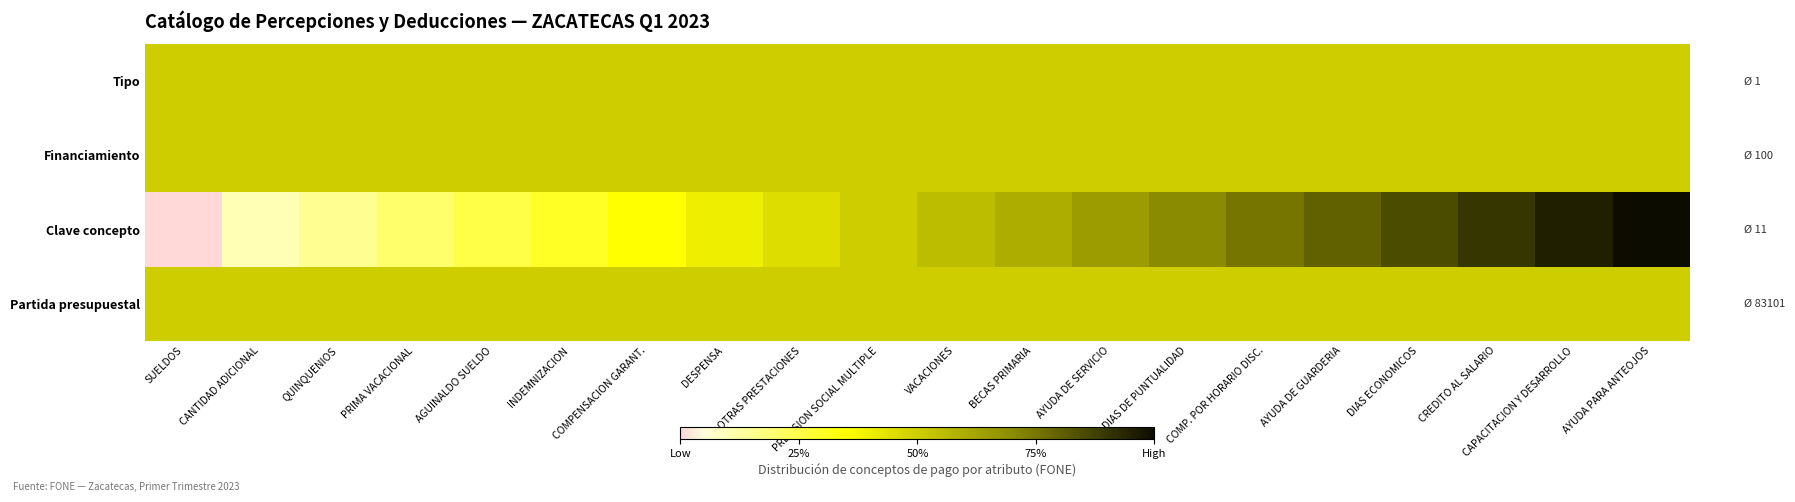

Rank the series at PRIMA VACACIONAL from lowest to highest value.

Clave concepto, Tipo, Financiamiento, Partida presupuestal